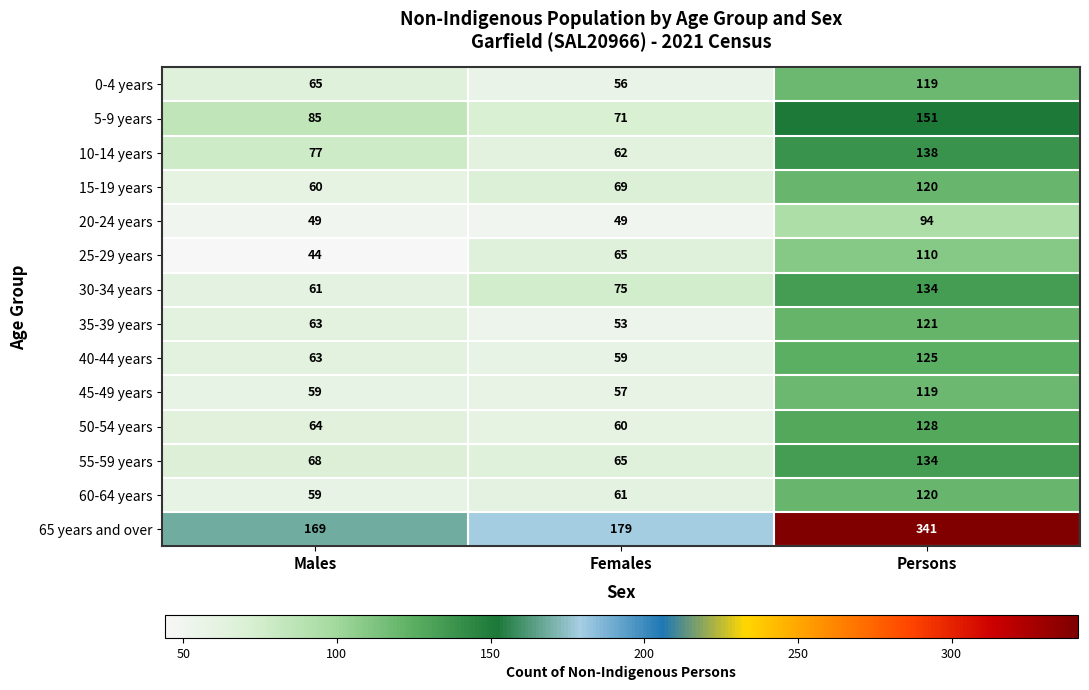

What is the maximum value shown in the chart?

341